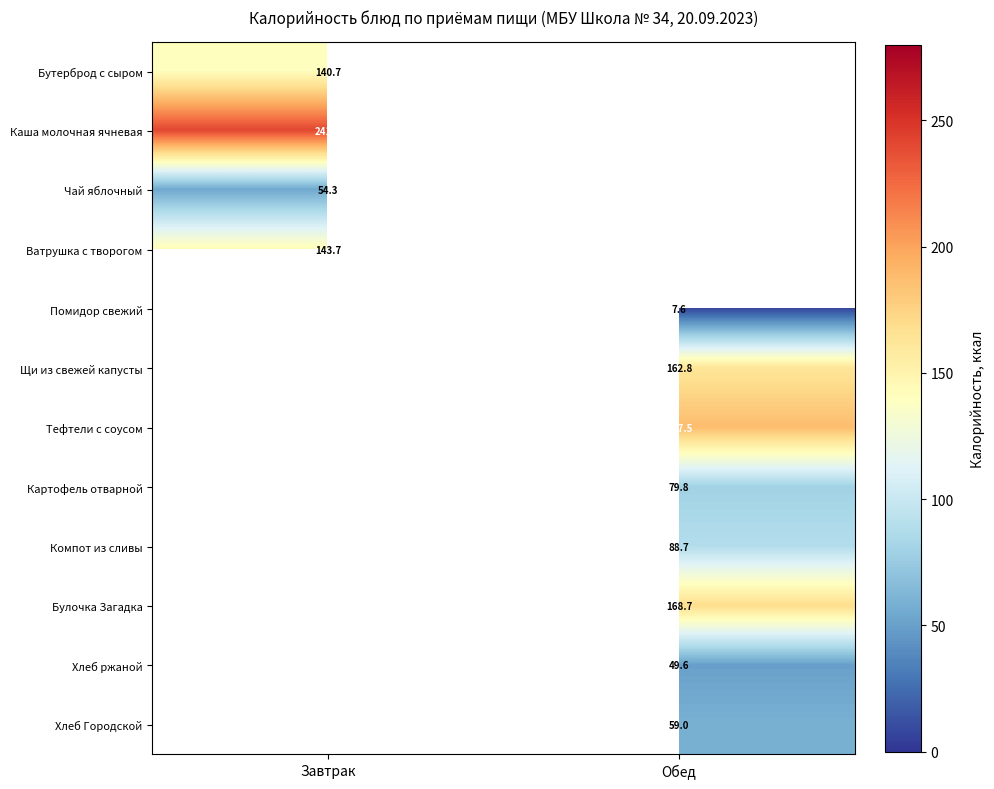

Where is Каша молочная ячневая nearest to the value 241?

Завтрак